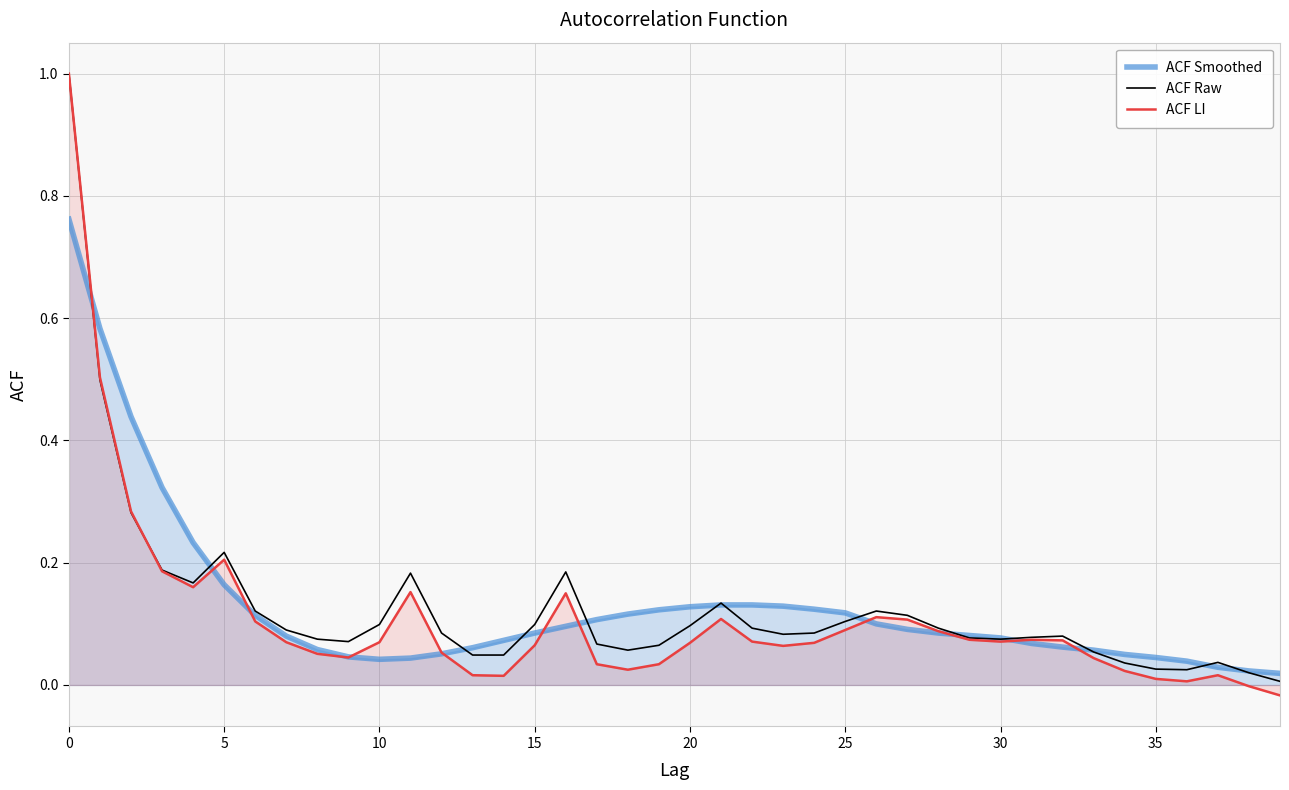

What is the value of the acf_li point at the 9th from the left?

0.1